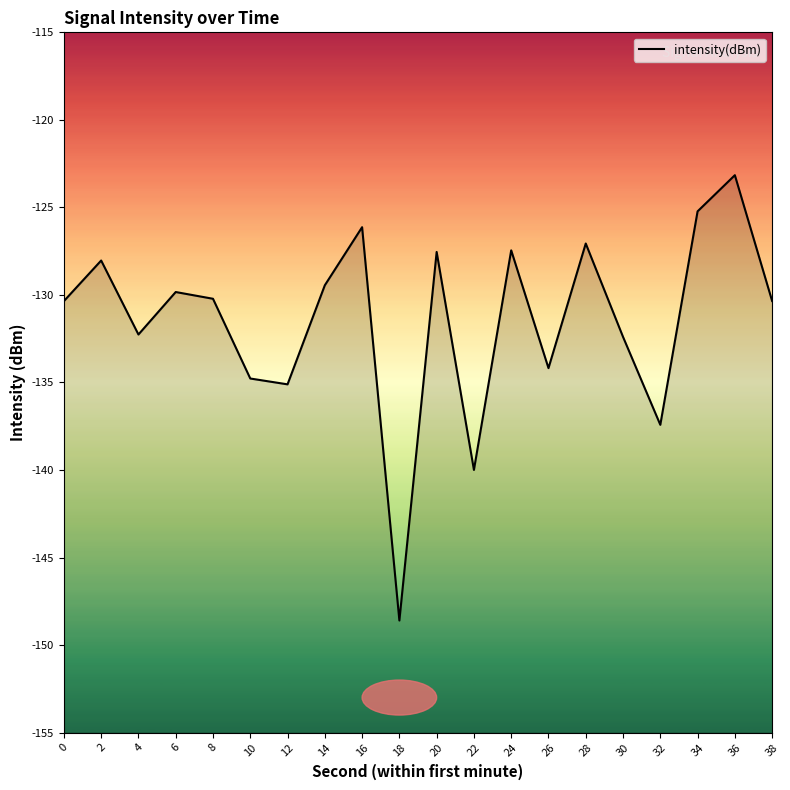

Rank the categories by value from lowest to highest.

18, 22, 32, 12, 10, 26, 30, 4, 0, 38, 8, 6, 14, 2, 20, 24, 28, 16, 34, 36